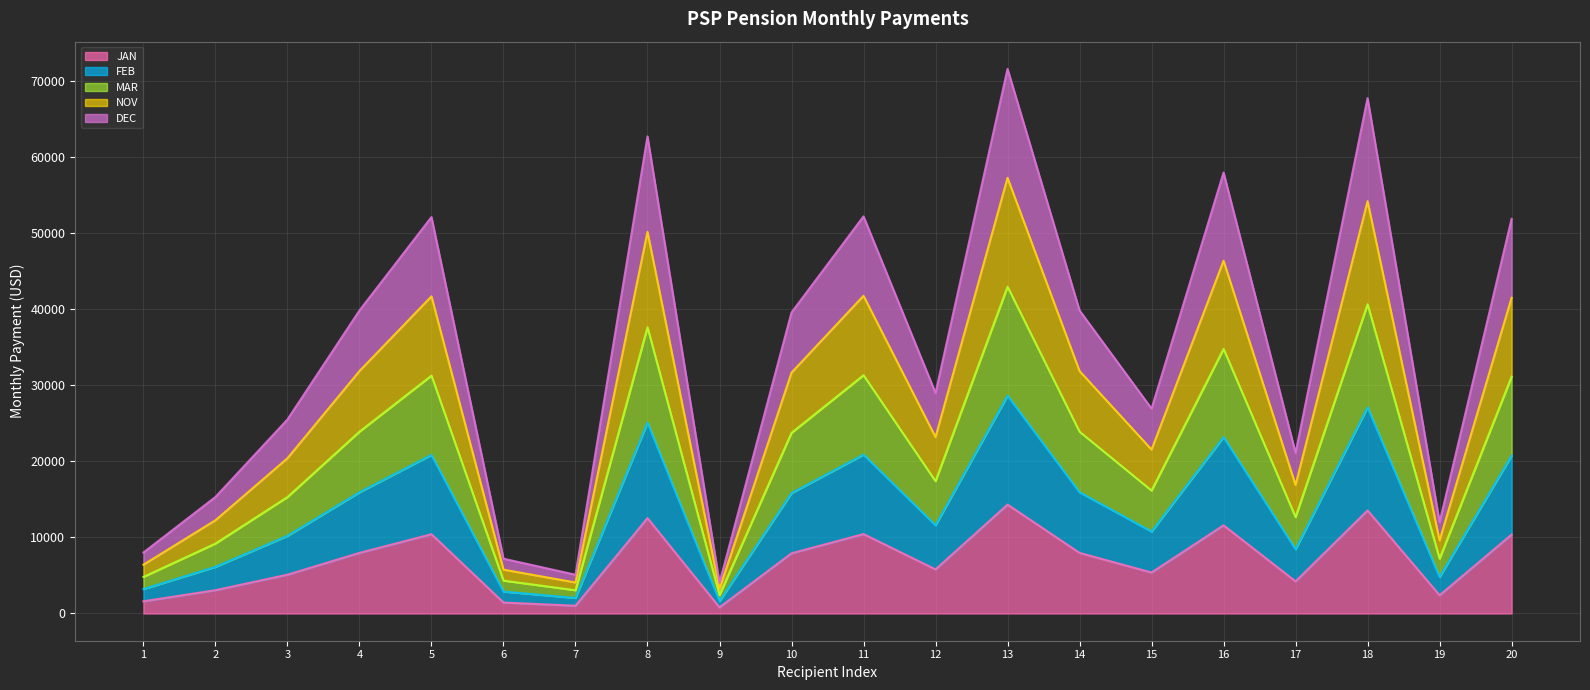

In FEB (line), how many points are higher than both neighbors (excluding endpoints)?

6